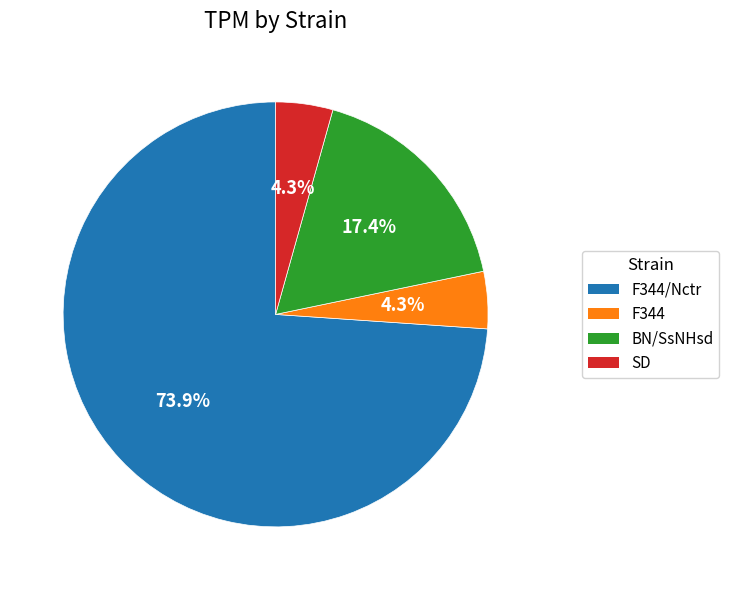

Is there any slice that represents more than half of the pie?

Yes